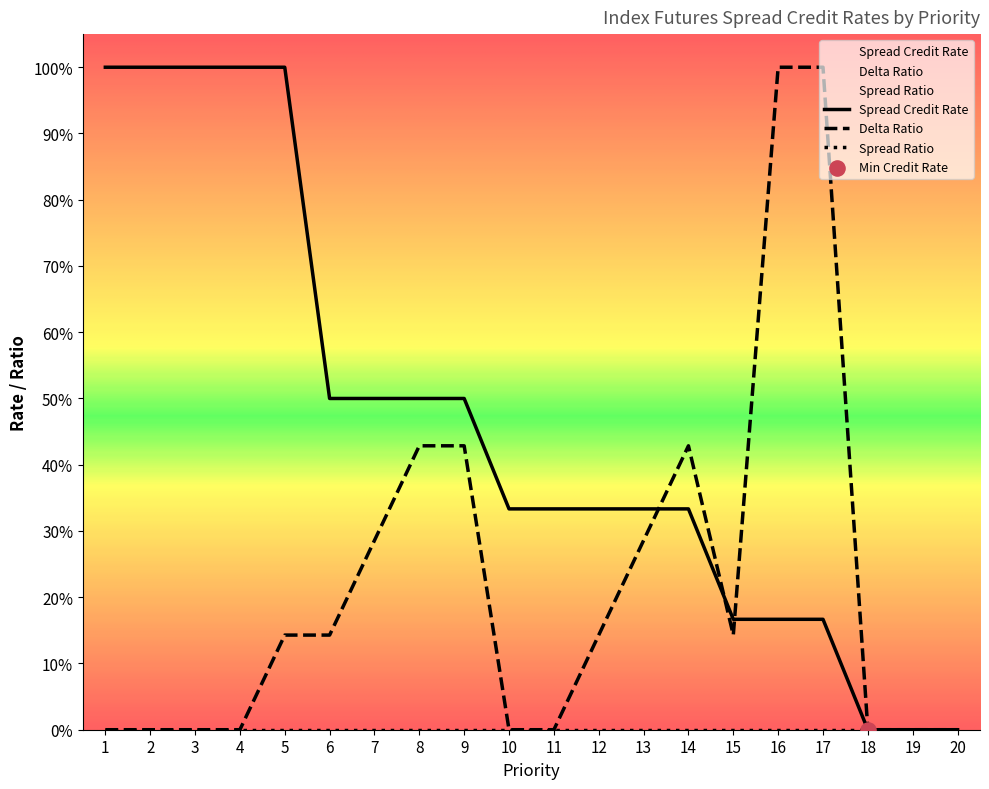

Which series reaches the minimum Y coordinate?

Spread Credit Rate